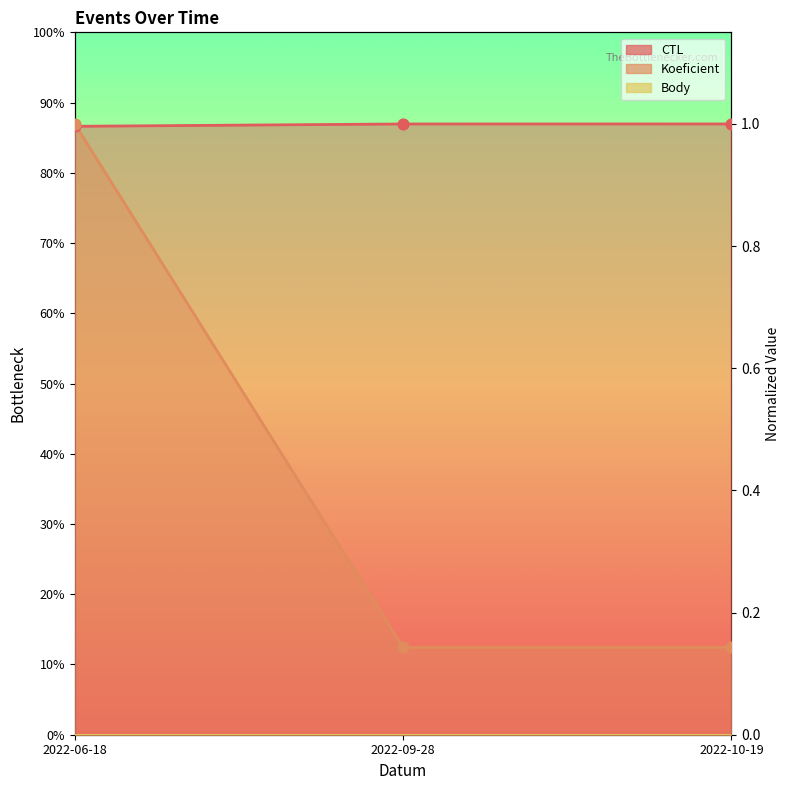

At how many categories does at least one series exceed 0?

3